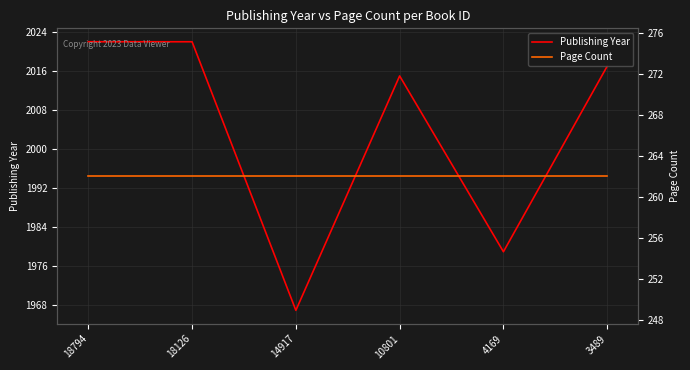

How many lines are shown in the chart?

2